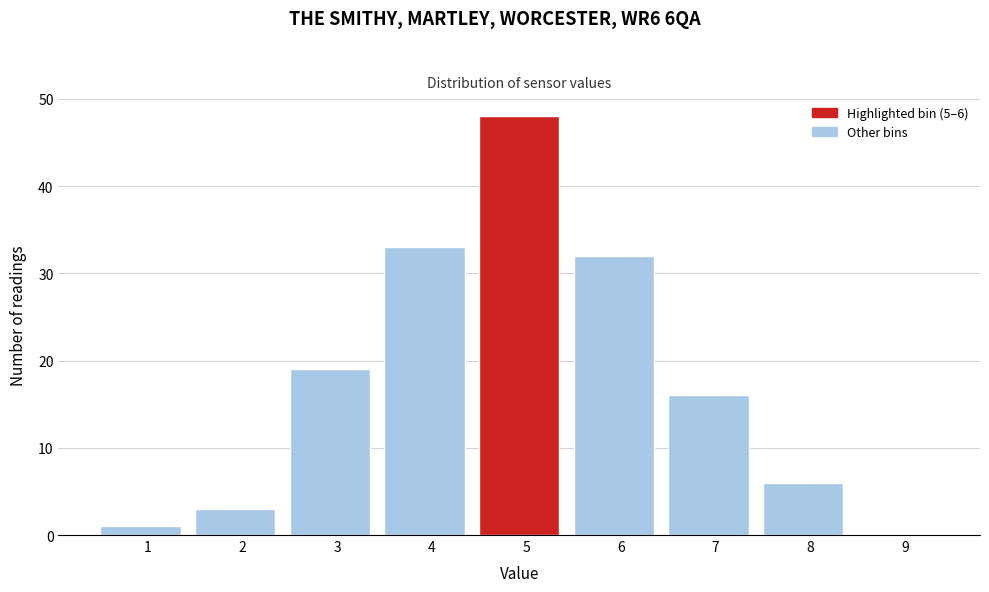

Reading left to right, transcribe all the data shown in this chart.

1=1	2=3	3=19	4=33	5=48	6=32	7=16	8=6	9=0